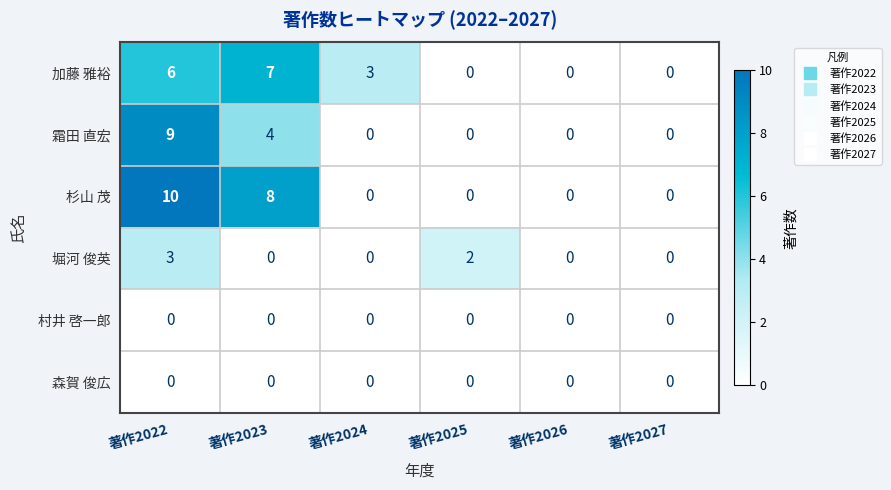

Is it true that 杉山 茂 equals -3 at 著作2024?

False